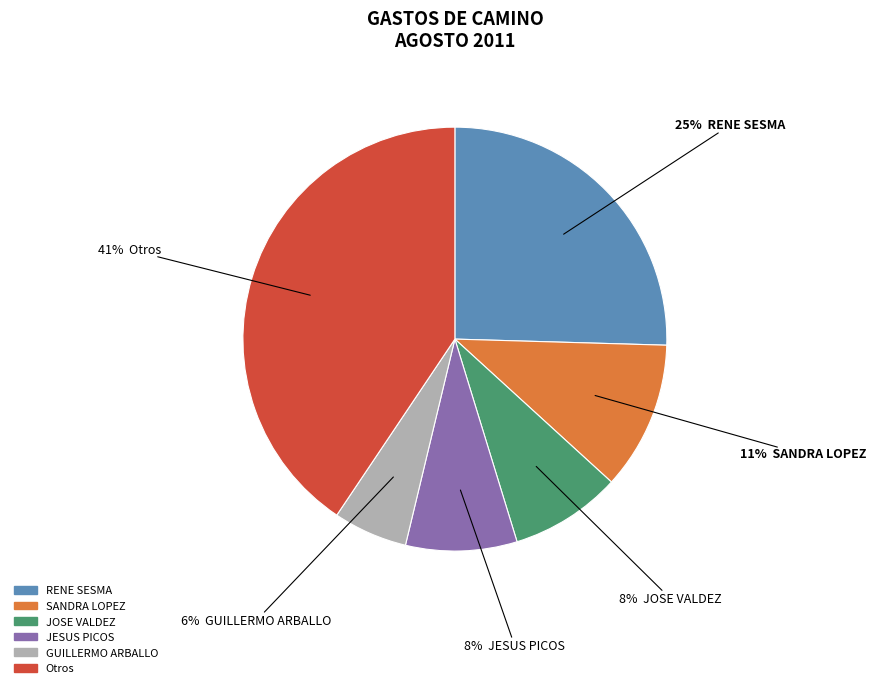

Is there any slice that represents more than half of the pie?

No